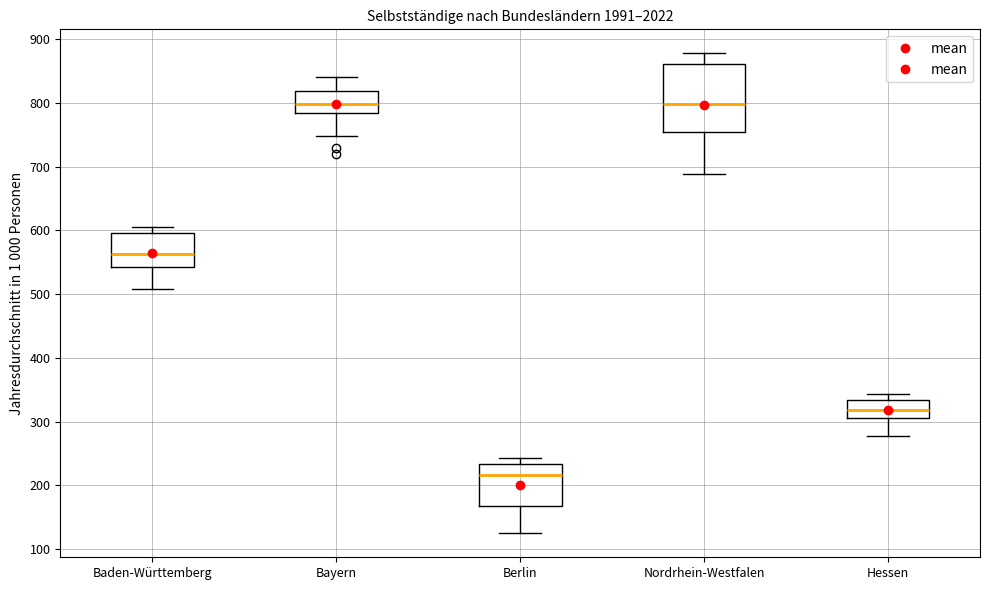

Reading left to right, transcribe this box plot: for each box, give where its median line is, the range the box spans, and where its two whiskers end, as read against the y-axis. The values are not printed on the chart, so give them approximately, as read against the axis.

Baden-Württemberg: median 560, box 540 to 600, whiskers 510 to 610
Bayern: median 800, box 780 to 820, whiskers 750 to 840
Berlin: median 220, box 170 to 230, whiskers 120 to 240
Nordrhein-Westfalen: median 800, box 750 to 860, whiskers 690 to 880
Hessen: median 320, box 310 to 330, whiskers 280 to 340